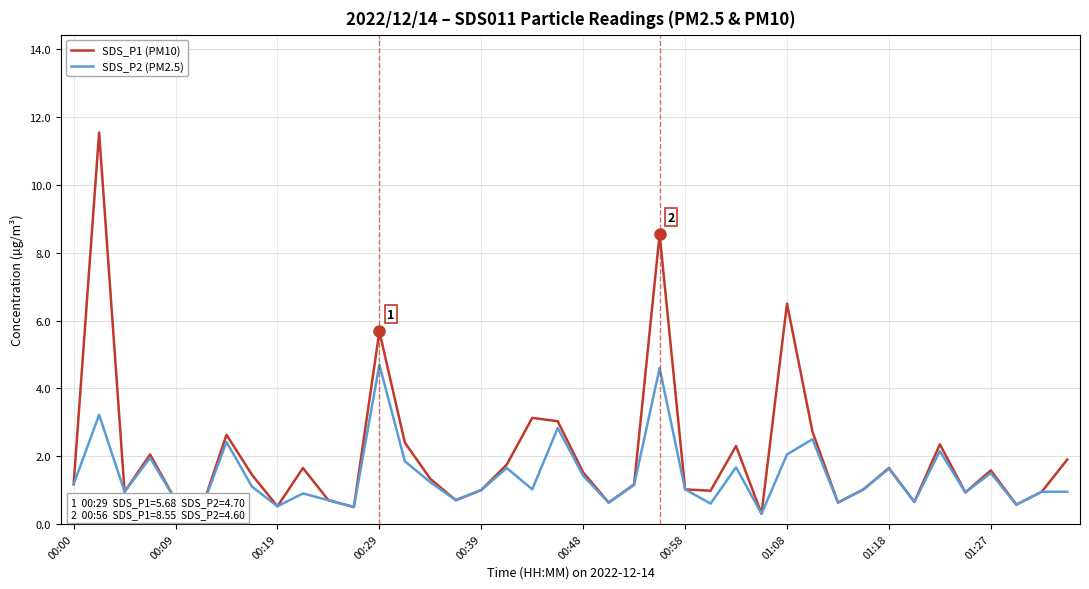

Rank the series by their maximum value, from highest to lowest.

SDS_P1 (PM10), SDS_P2 (PM2.5)